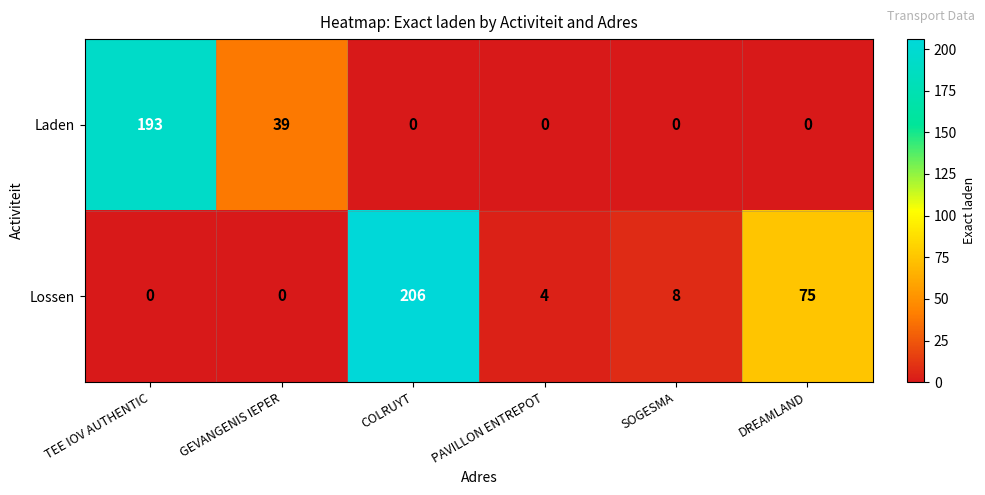

Rank the series at DREAMLAND from highest to lowest value.

Lossen, Laden